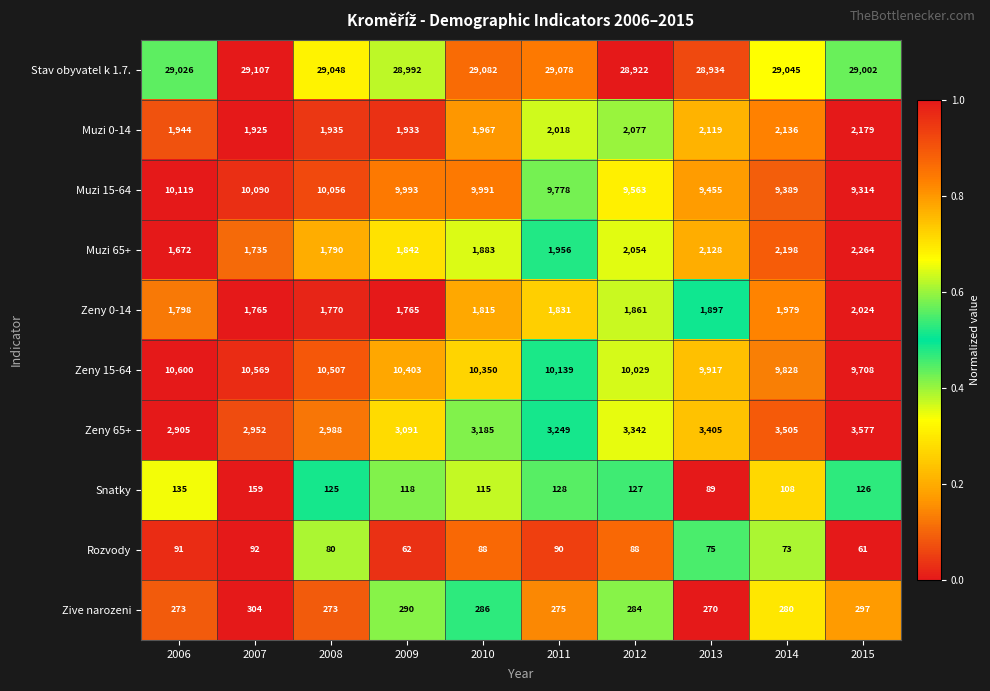

Rank the series by their maximum value, from lowest to highest.

Rozvody, Snatky, Zive narozeni, Zeny 0-14, Muzi 0-14, Muzi 65+, Zeny 65+, Muzi 15-64, Zeny 15-64, Stav obyvatel k 1.7.